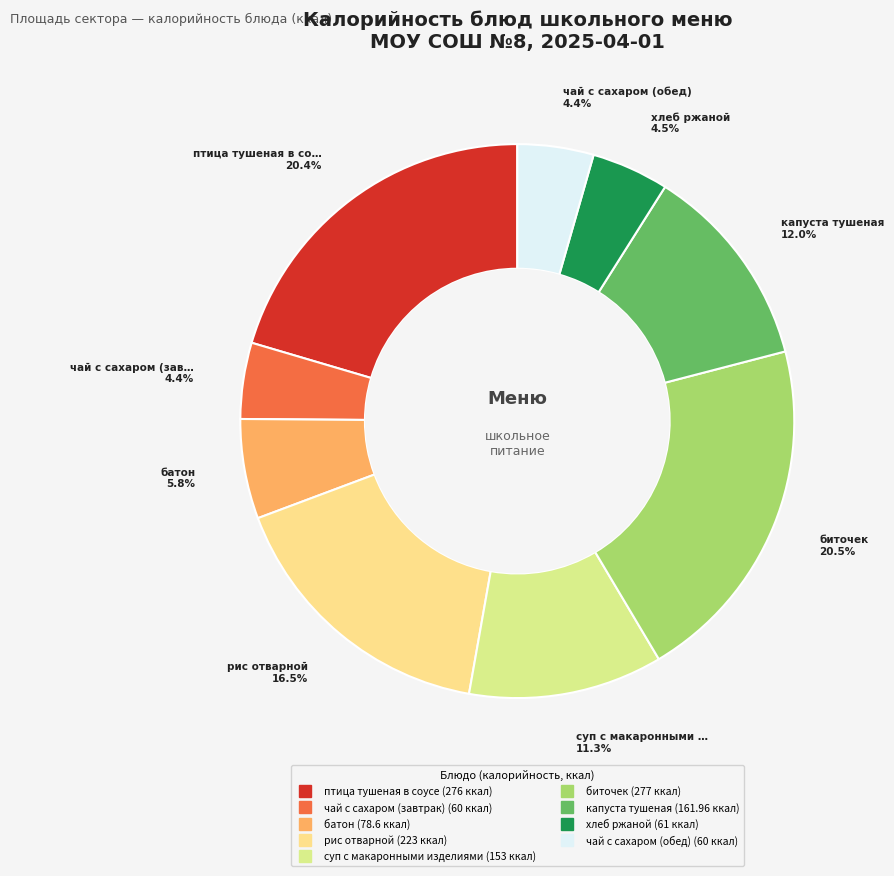

Is it true that биточек is 21% of the pie?

True